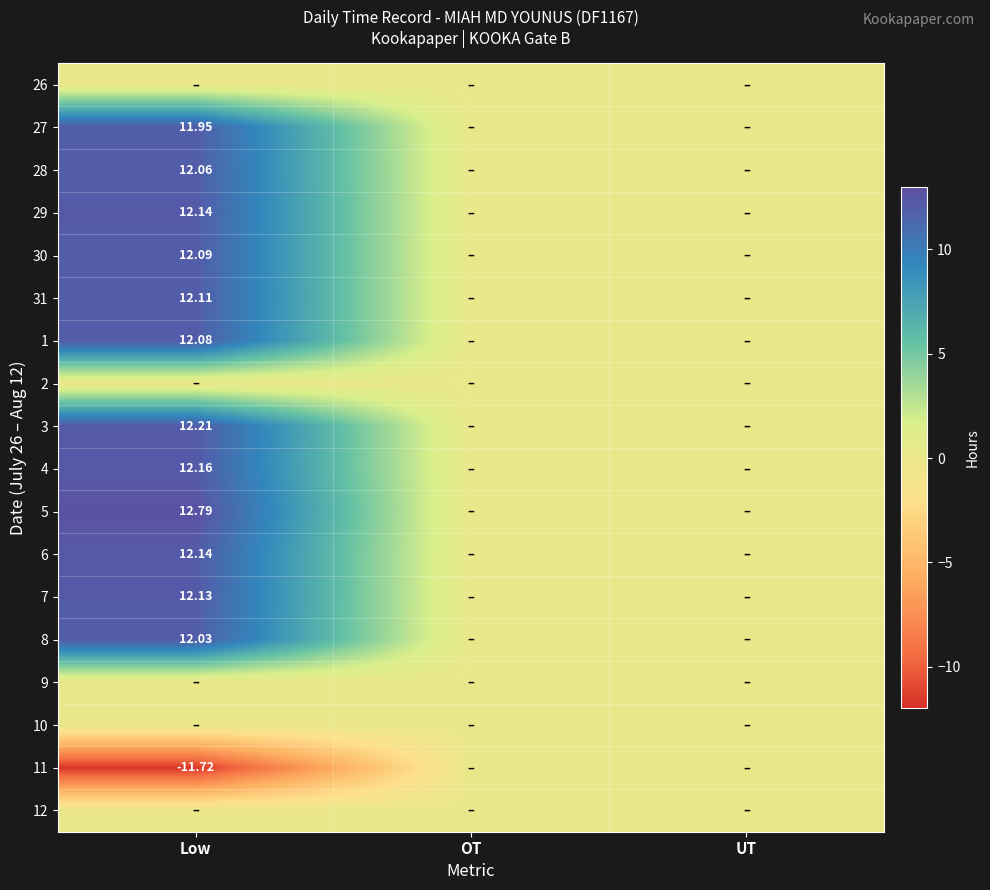

How many data points does each series have?

3